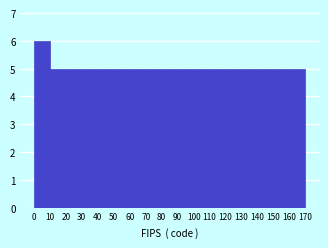

Reading left to right, extract all data points from this chart.

6	5	5	5	5	5	5	5	5	5	5	5	5	5	5	5	5